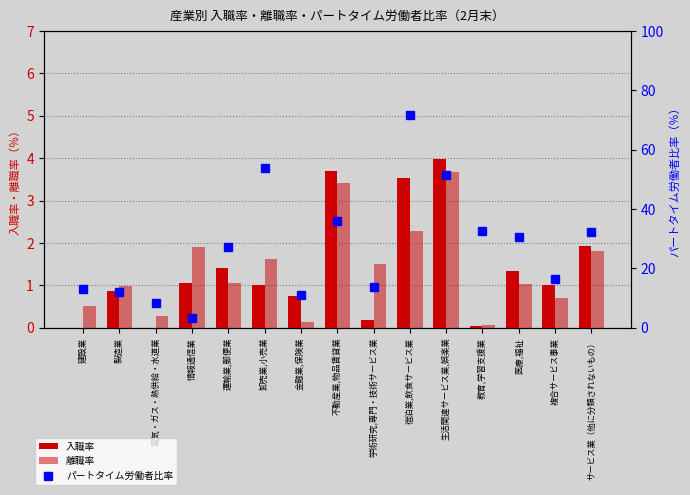

Which category has the highest value in the 入職率 series?

生活関連サービス業,娯楽業